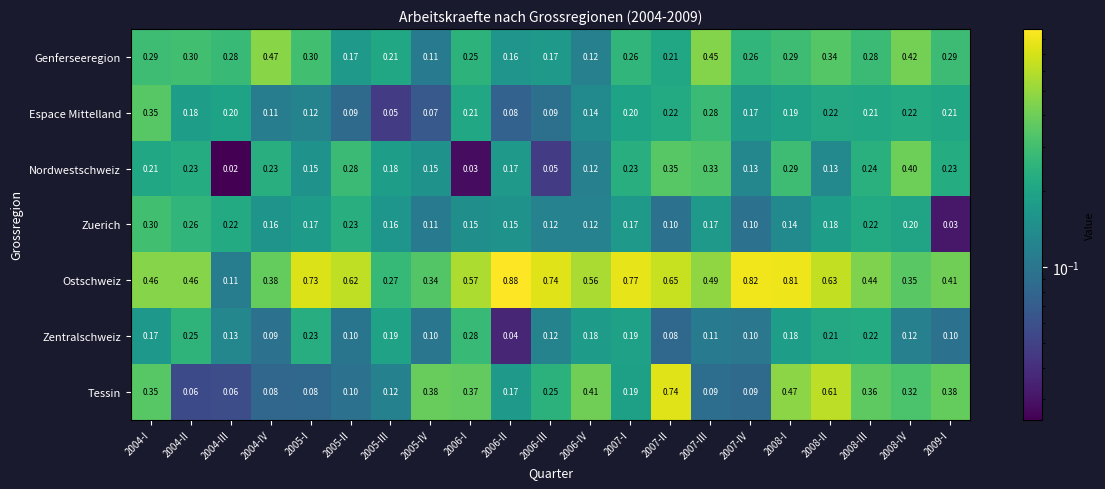

Which series has the largest total across all categories?

Ostschweiz